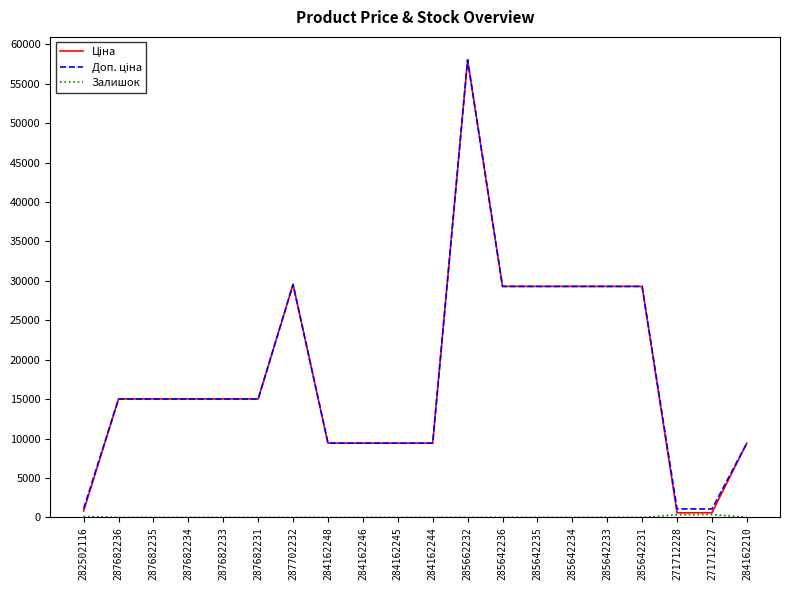

What is the greatest value displayed?

58037.0